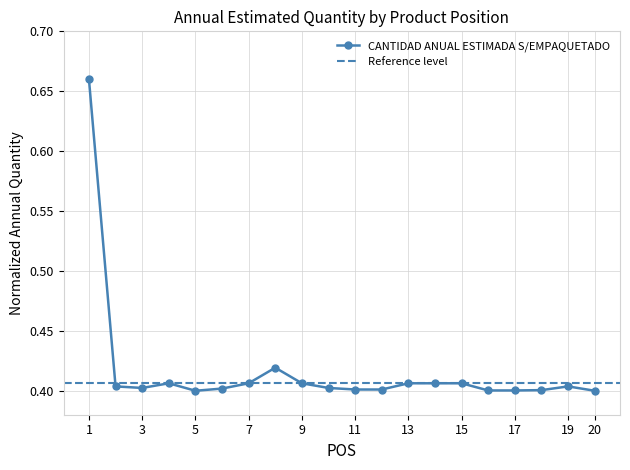

Which label corresponds to the smallest value in the chart?

5